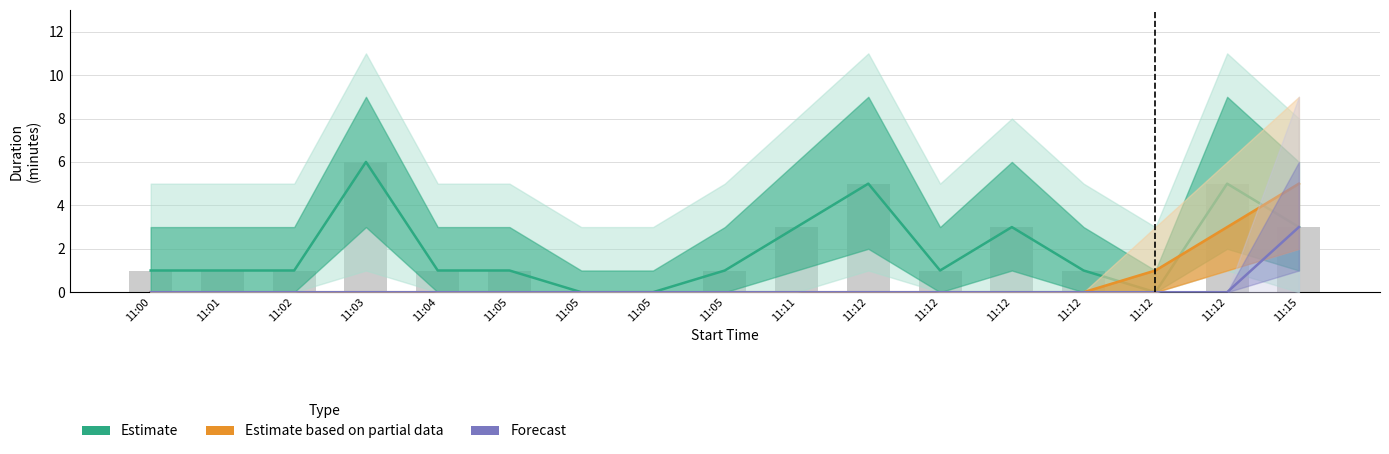

Is it true that Forecast equals 0 at 11:12?

True